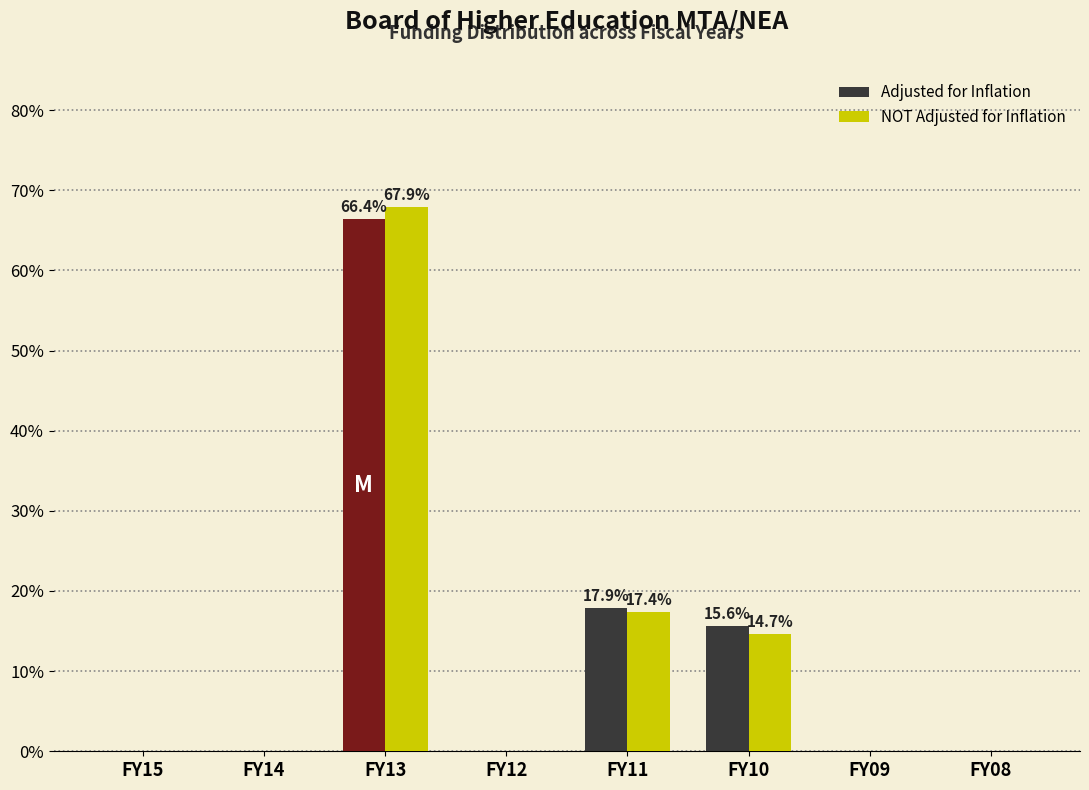

Reading left to right, list all the values displayed in this chart.

Adjusted for Inflation: FY15=0.0	FY14=0.0	FY13=66.4	FY12=0.0	FY11=17.9	FY10=15.6	FY09=0.0	FY08=0.0
NOT Adjusted for Inflation: FY15=0.0	FY14=0.0	FY13=67.9	FY12=0.0	FY11=17.4	FY10=14.7	FY09=0.0	FY08=0.0